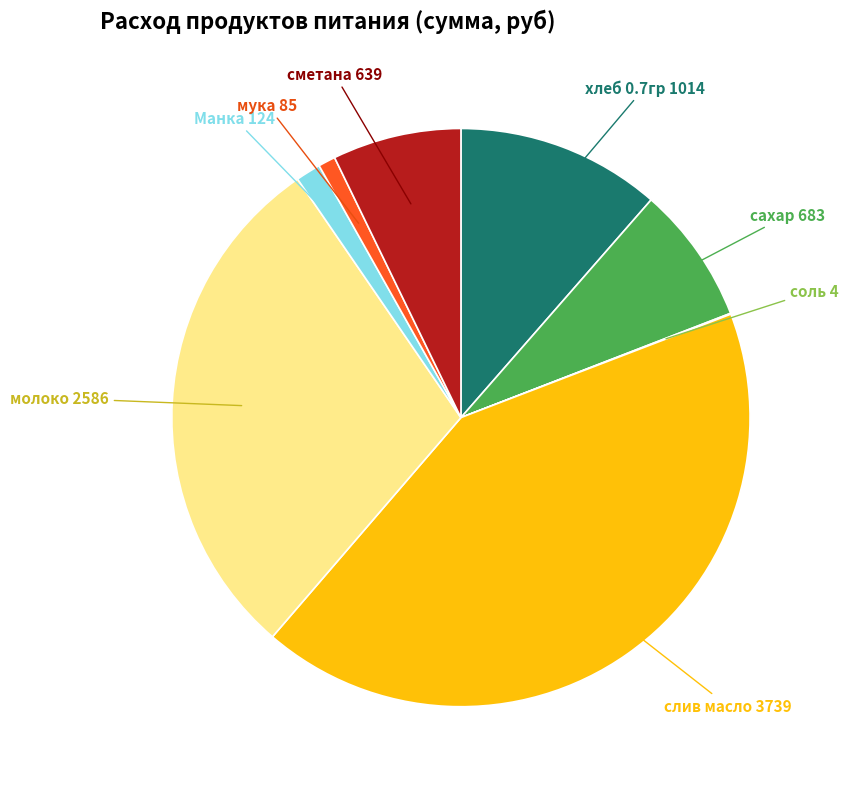

Do сметана and сахар together represent more than half of the pie?

No